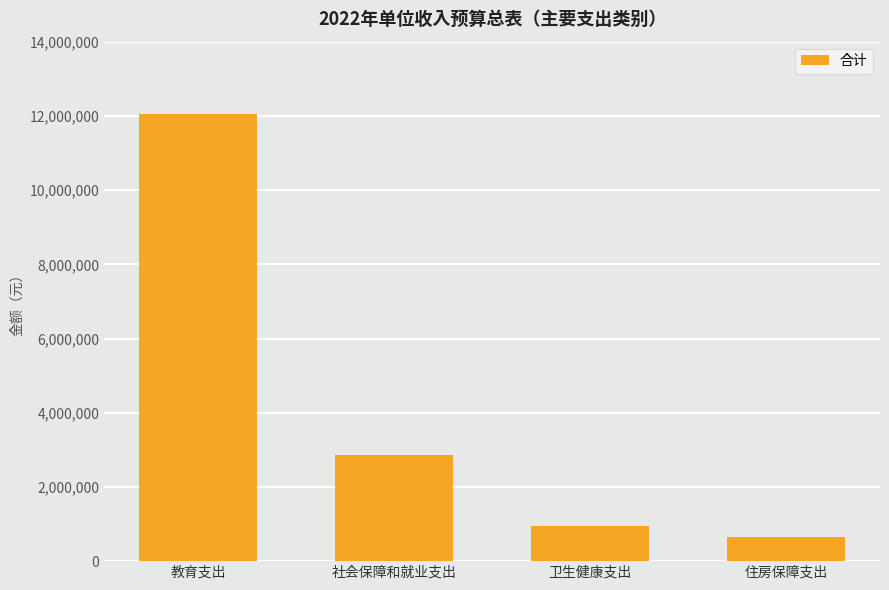

What is the maximum value shown in the chart?

12055400